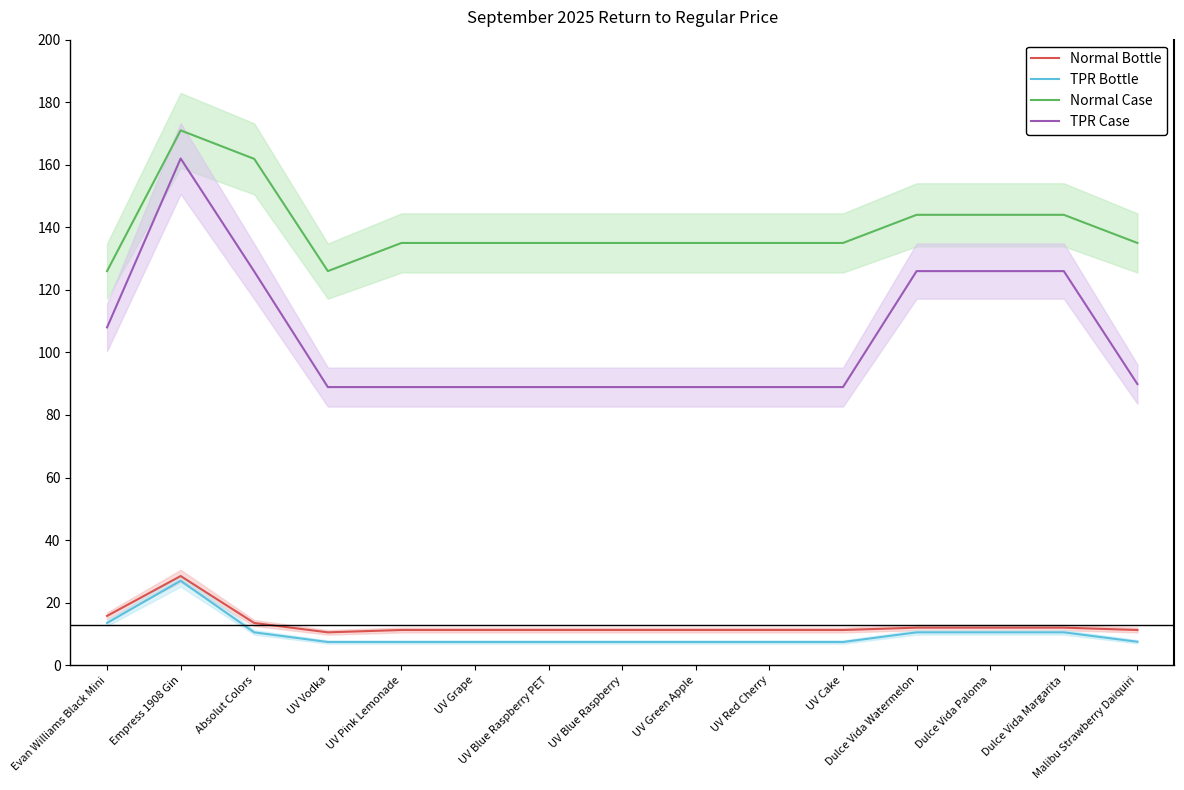

What is the difference between the second highest and minimum values in the Normal Case series?

35.9